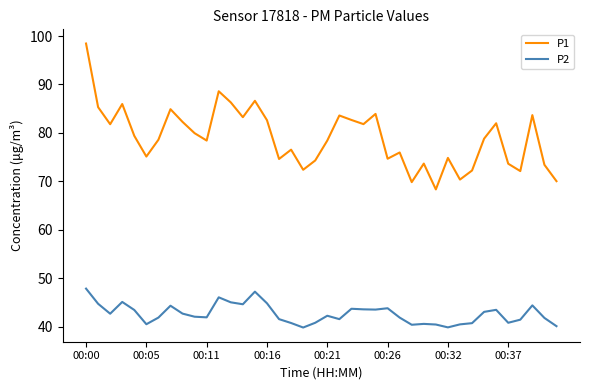

True or false: P1 and P2 intersect in this chart.

False